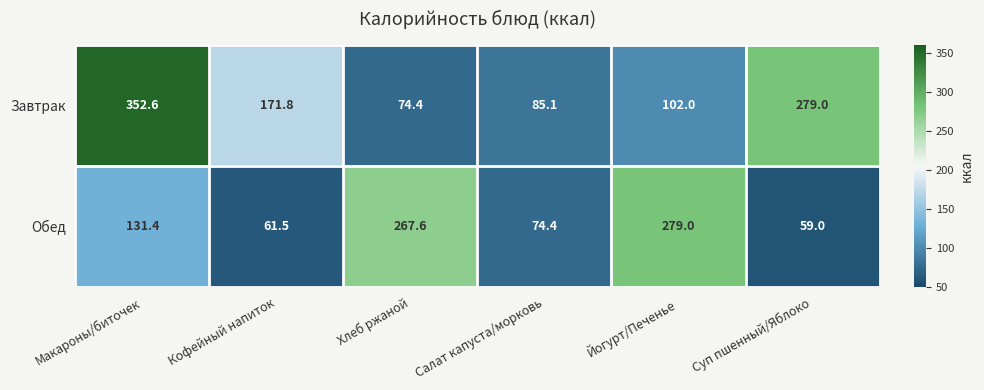

List the series in order of their peak value, lowest first.

Обед, Завтрак